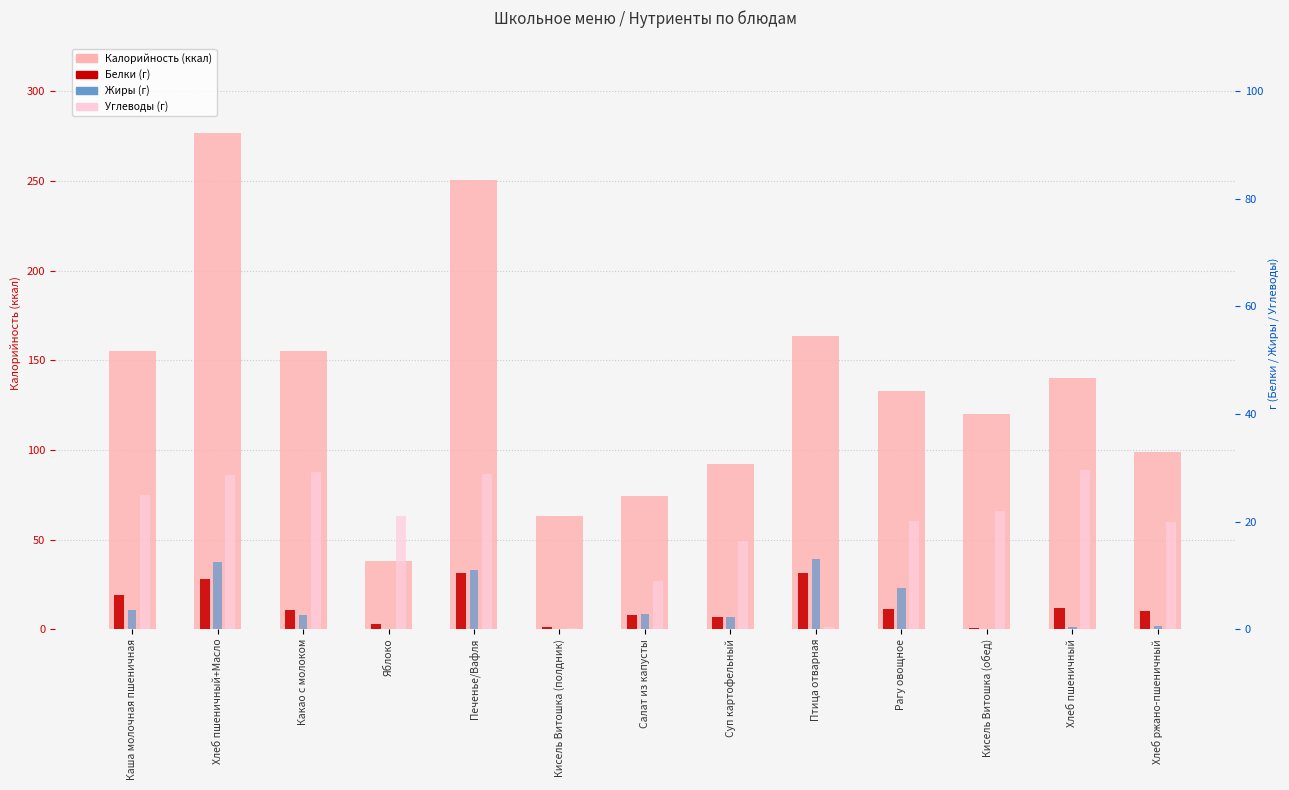

What is the difference between the maximum and minimum values in the Углеводы series?

29.2